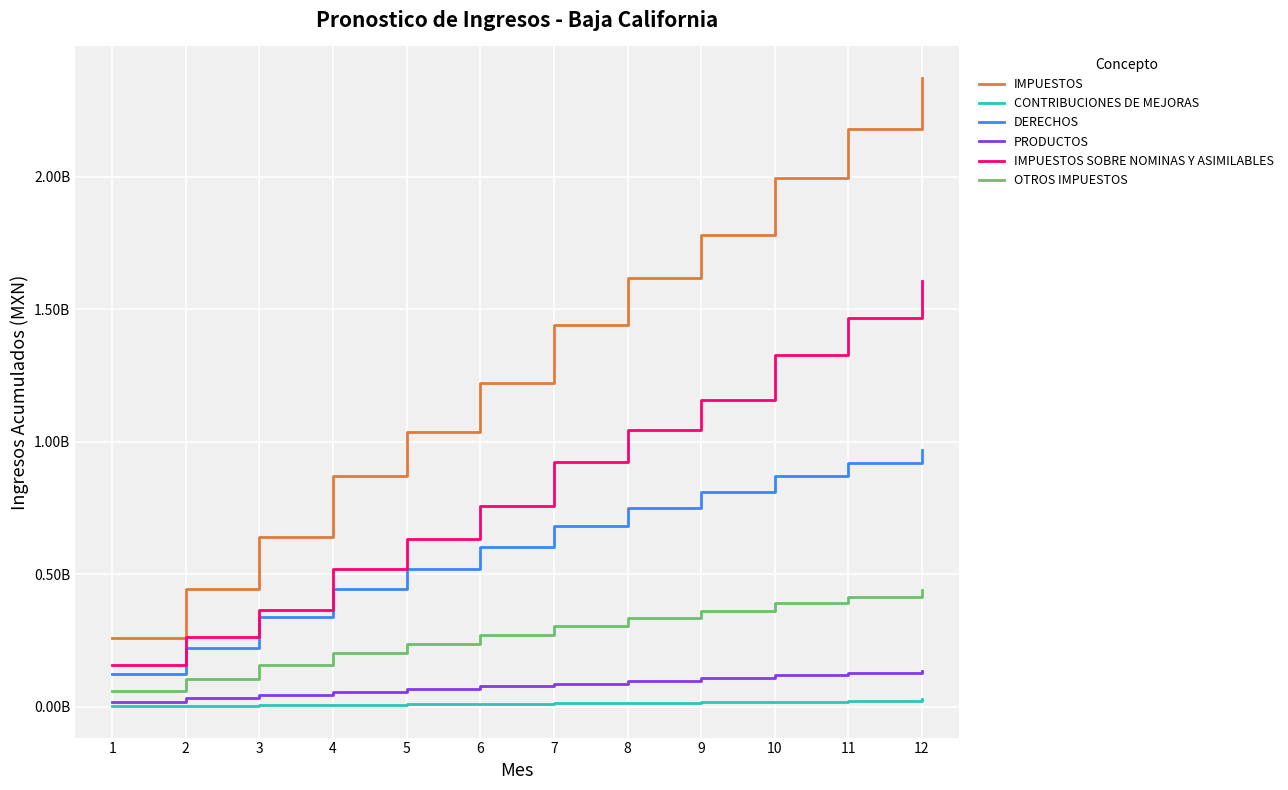

Is this an area chart (filled region under the line)?

No